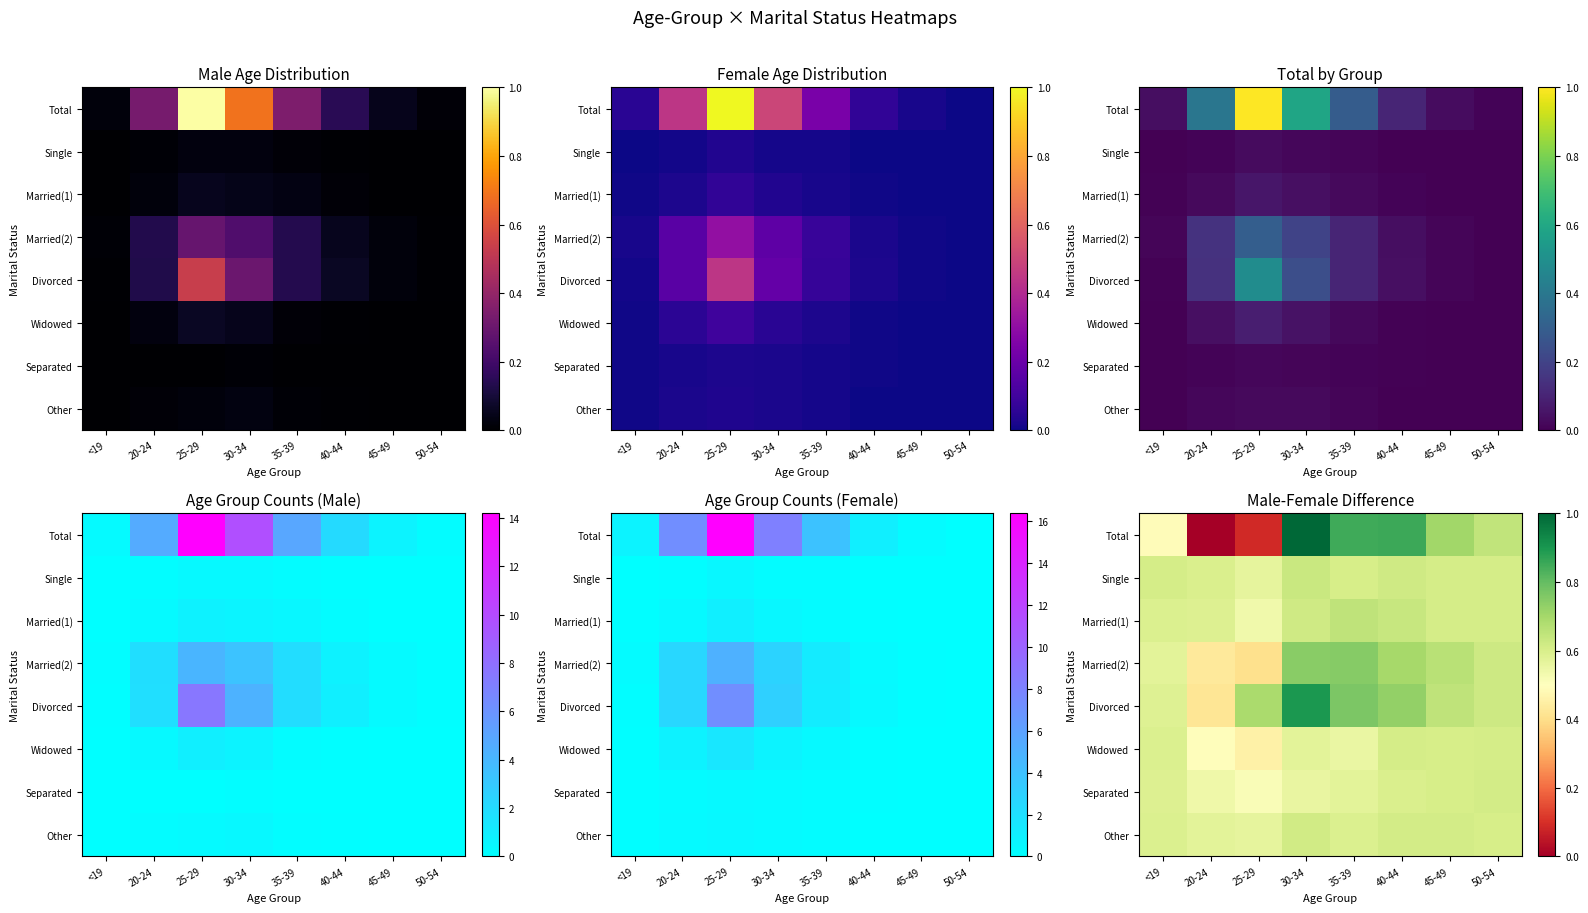

Is it true that Widowed equals 0.4 at 50-54?

False